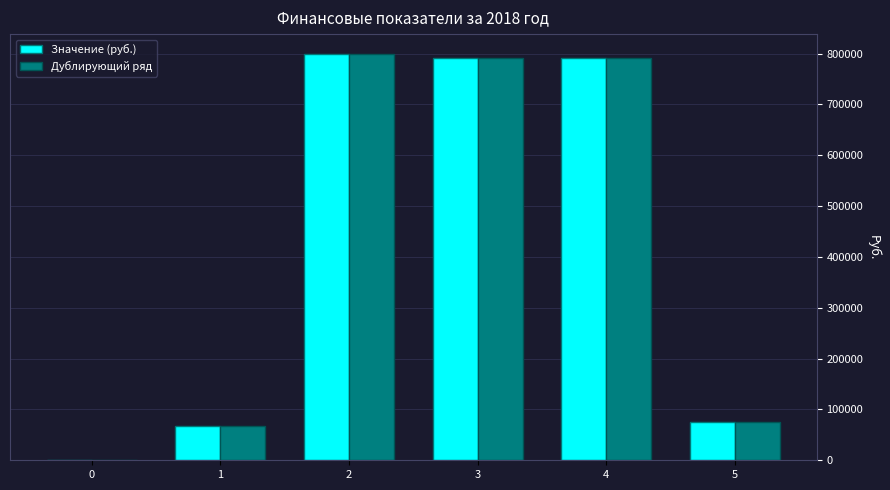

Is it true that Значение (руб.) equals 790532.4 at 3?

True